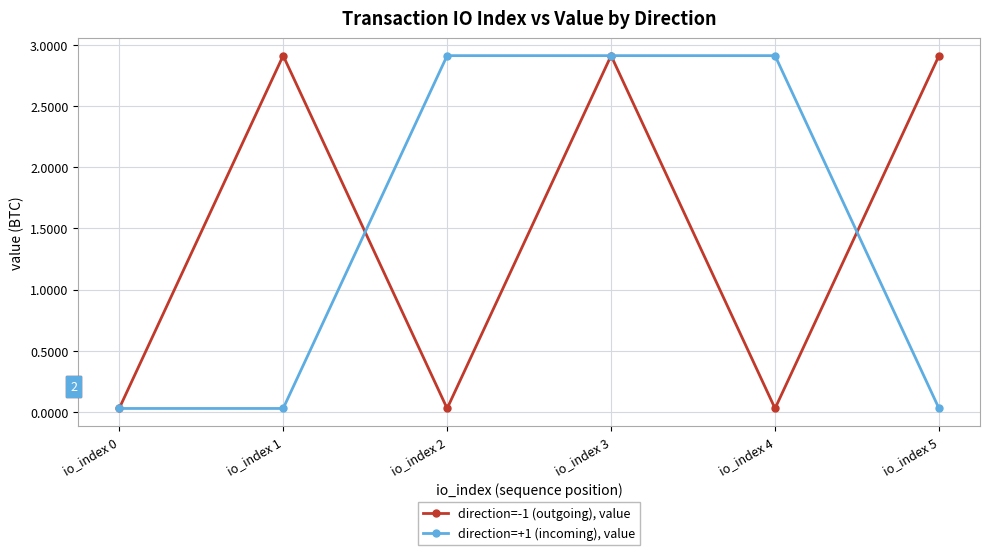

How many categories are shown in the chart?

6